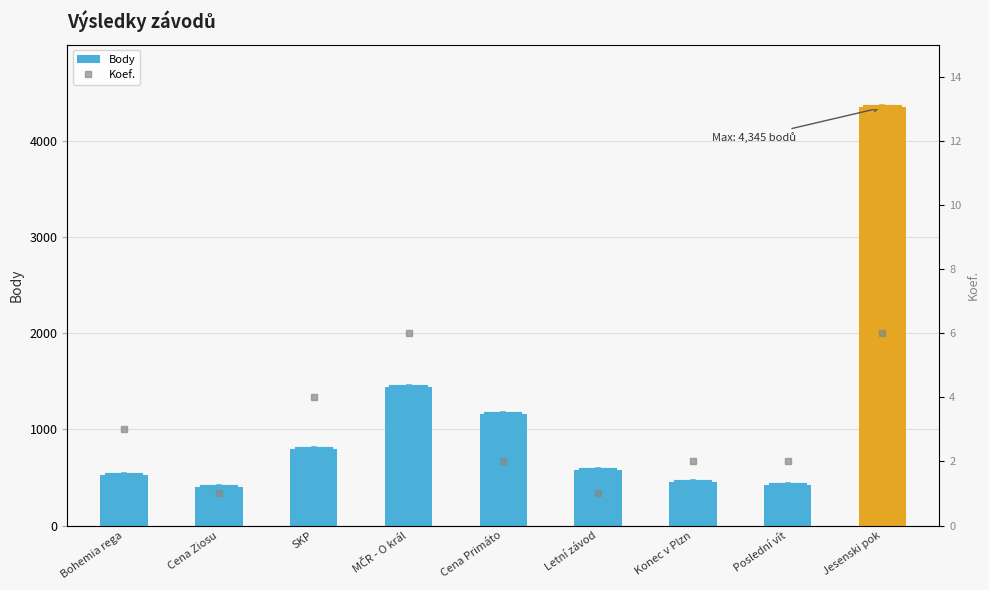

What is the difference between the maximum and minimum values in the Body series?

3943